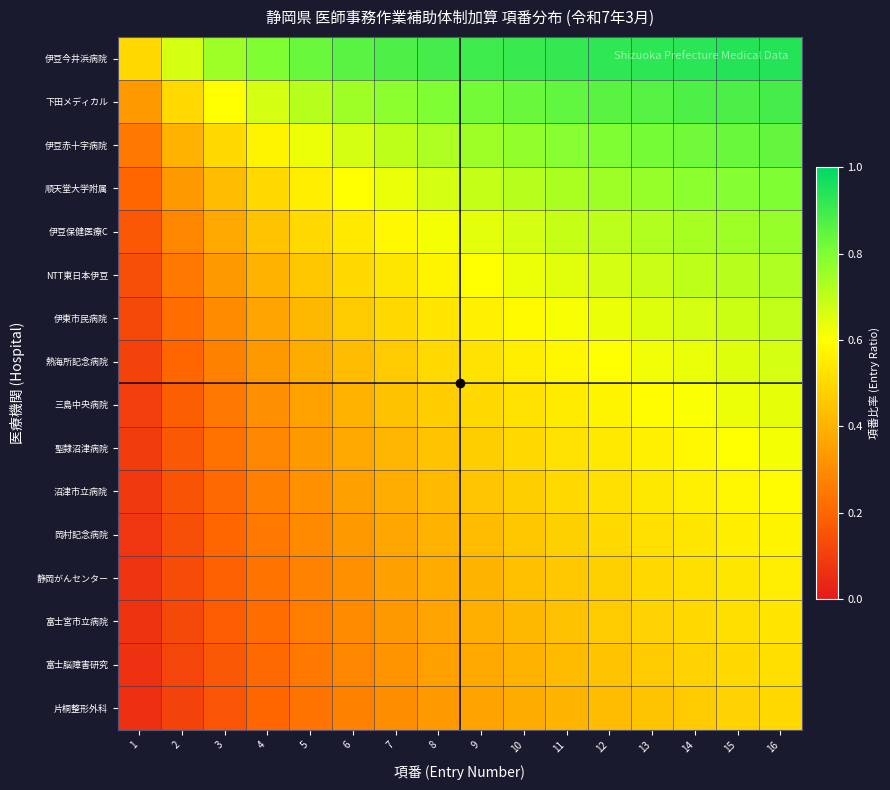

Reading left to right, transcribe all the data shown in this chart.

伊豆今井浜病院: 1=0.5	2=0.7	3=0.8	4=0.8	5=0.8	6=0.9	7=0.9	8=0.9	9=0.9	10=0.9	11=0.9	12=0.9	13=0.9	14=0.9	15=0.9	16=0.9
下田メディカル: 1=0.3	2=0.5	3=0.6	4=0.7	5=0.7	6=0.8	7=0.8	8=0.8	9=0.8	10=0.8	11=0.8	12=0.9	13=0.9	14=0.9	15=0.9	16=0.9
伊豆赤十字病院: 1=0.2	2=0.4	3=0.5	4=0.6	5=0.6	6=0.7	7=0.7	8=0.7	9=0.8	10=0.8	11=0.8	12=0.8	13=0.8	14=0.8	15=0.8	16=0.8
順天堂大学附属: 1=0.2	2=0.3	3=0.4	4=0.5	5=0.6	6=0.6	7=0.6	8=0.7	9=0.7	10=0.7	11=0.7	12=0.8	13=0.8	14=0.8	15=0.8	16=0.8
伊豆保健医療C: 1=0.2	2=0.3	3=0.4	4=0.4	5=0.5	6=0.5	7=0.6	8=0.6	9=0.6	10=0.7	11=0.7	12=0.7	13=0.7	14=0.7	15=0.8	16=0.8
NTT東日本伊豆: 1=0.1	2=0.2	3=0.3	4=0.4	5=0.5	6=0.5	7=0.5	8=0.6	9=0.6	10=0.6	11=0.6	12=0.7	13=0.7	14=0.7	15=0.7	16=0.7
伊東市民病院: 1=0.1	2=0.2	3=0.3	4=0.4	5=0.4	6=0.5	7=0.5	8=0.5	9=0.6	10=0.6	11=0.6	12=0.6	13=0.7	14=0.7	15=0.7	16=0.7
熱海所記念病院: 1=0.1	2=0.2	3=0.3	4=0.3	5=0.4	6=0.4	7=0.5	8=0.5	9=0.5	10=0.6	11=0.6	12=0.6	13=0.6	14=0.6	15=0.7	16=0.7
三島中央病院: 1=0.1	2=0.2	3=0.2	4=0.3	5=0.4	6=0.4	7=0.4	8=0.5	9=0.5	10=0.5	11=0.6	12=0.6	13=0.6	14=0.6	15=0.6	16=0.6
聖隷沼津病院: 1=0.1	2=0.2	3=0.2	4=0.3	5=0.3	6=0.4	7=0.4	8=0.4	9=0.5	10=0.5	11=0.5	12=0.5	13=0.6	14=0.6	15=0.6	16=0.6
沼津市立病院: 1=0.1	2=0.2	3=0.2	4=0.3	5=0.3	6=0.4	7=0.4	8=0.4	9=0.5	10=0.5	11=0.5	12=0.5	13=0.5	14=0.6	15=0.6	16=0.6
岡村記念病院: 1=0.1	2=0.1	3=0.2	4=0.2	5=0.3	6=0.3	7=0.4	8=0.4	9=0.4	10=0.5	11=0.5	12=0.5	13=0.5	14=0.5	15=0.6	16=0.6
静岡がんセンター: 1=0.1	2=0.1	3=0.2	4=0.2	5=0.3	6=0.3	7=0.3	8=0.4	9=0.4	10=0.4	11=0.5	12=0.5	13=0.5	14=0.5	15=0.5	16=0.6
富士宮市立病院: 1=0.1	2=0.1	3=0.2	4=0.2	5=0.3	6=0.3	7=0.3	8=0.4	9=0.4	10=0.4	11=0.4	12=0.5	13=0.5	14=0.5	15=0.5	16=0.5
富士脳障害研究: 1=0.1	2=0.1	3=0.2	4=0.2	5=0.2	6=0.3	7=0.3	8=0.3	9=0.4	10=0.4	11=0.4	12=0.4	13=0.5	14=0.5	15=0.5	16=0.5
片桐整形外科: 1=0.1	2=0.1	3=0.2	4=0.2	5=0.2	6=0.3	7=0.3	8=0.3	9=0.4	10=0.4	11=0.4	12=0.4	13=0.4	14=0.5	15=0.5	16=0.5